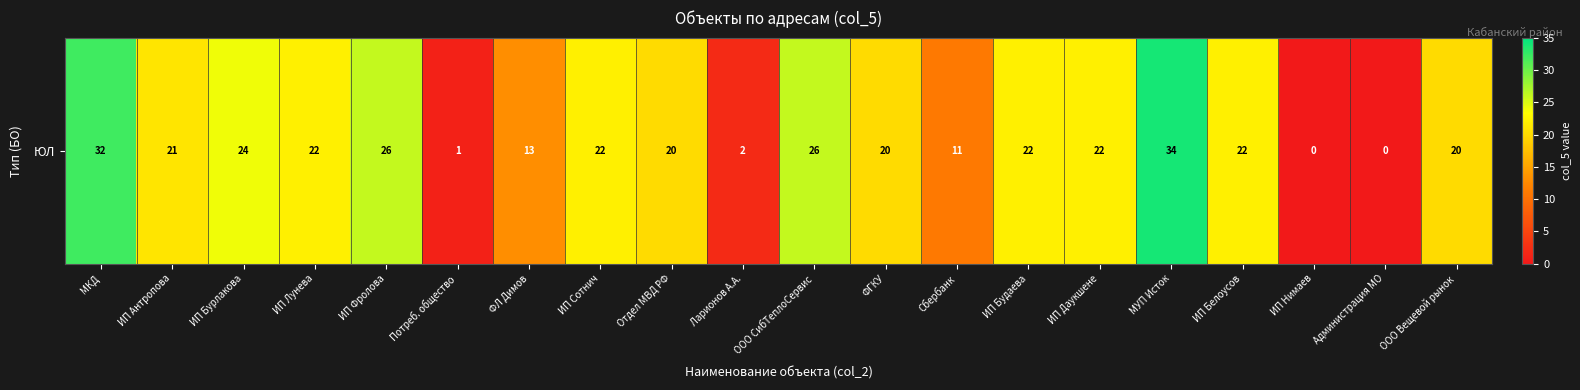

The chart shows a value of 38 at ИП Белоусов. True or false?

False